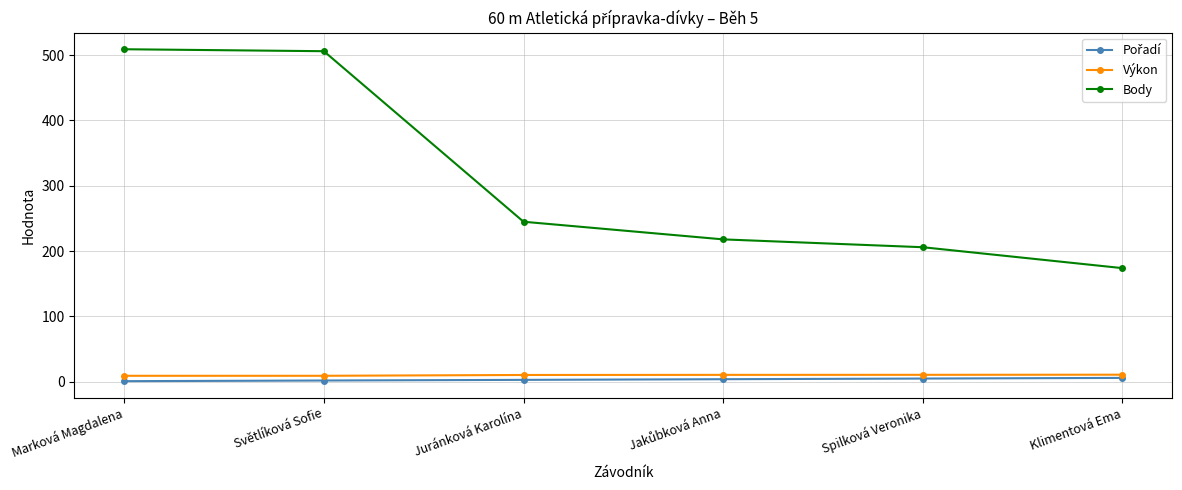

True or false: Výkon and Body cross at least once.

False